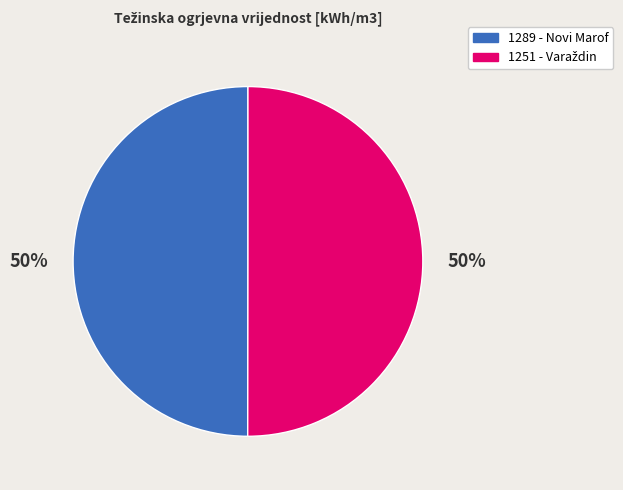

The 1289 - Novi Marof slice represents 59% of the pie. True or false?

False